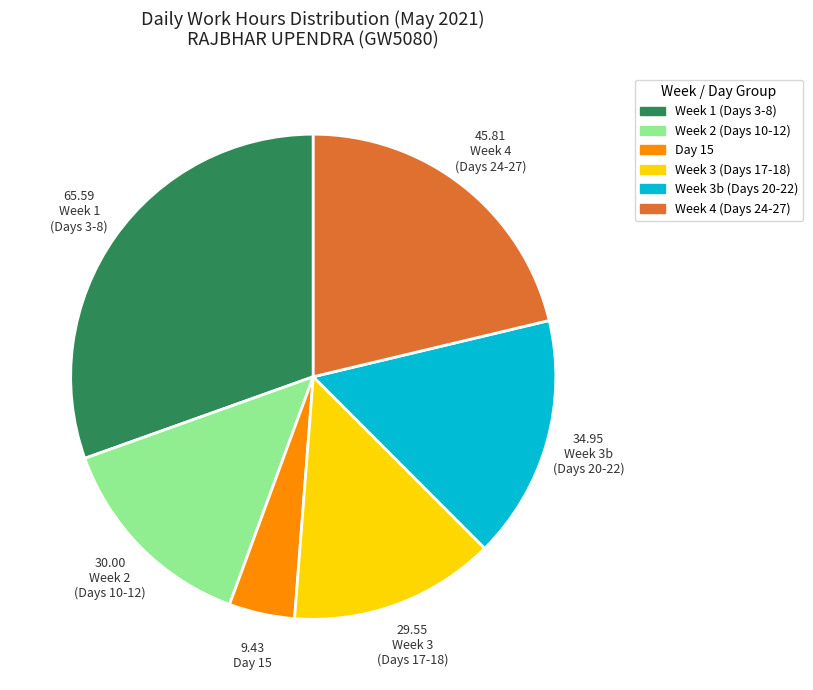

Is there any slice that represents more than half of the pie?

No